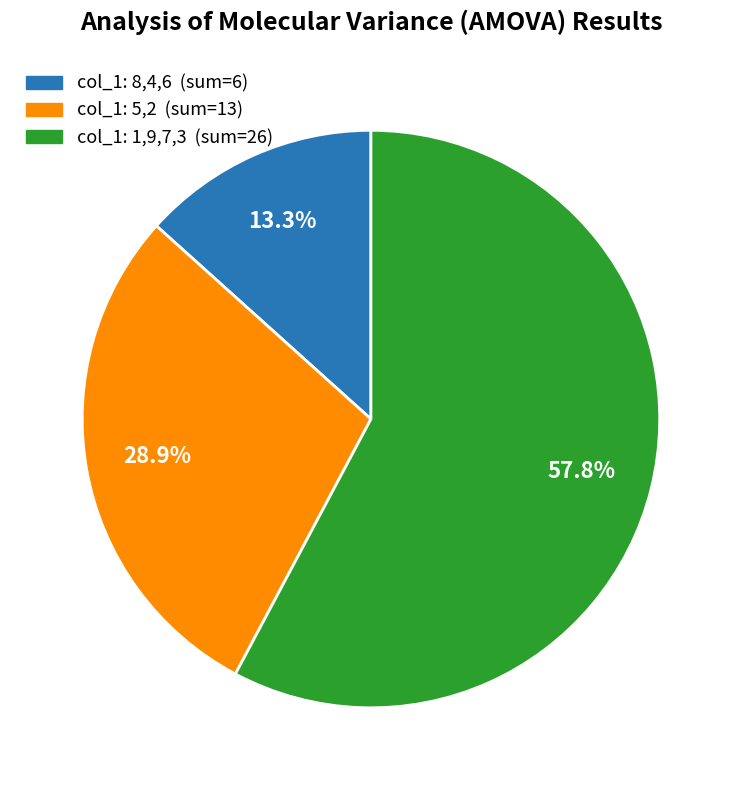

Is there any slice that represents more than half of the pie?

Yes